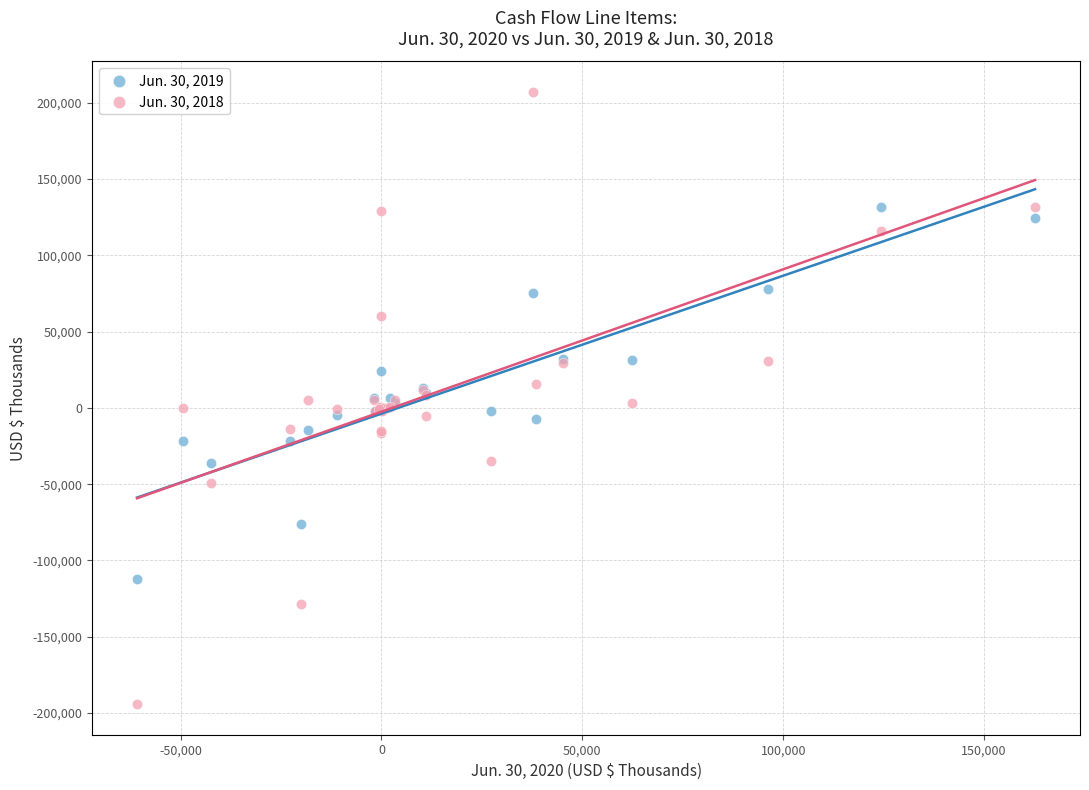

Which series contains the highest Y value?

Jun. 30, 2018